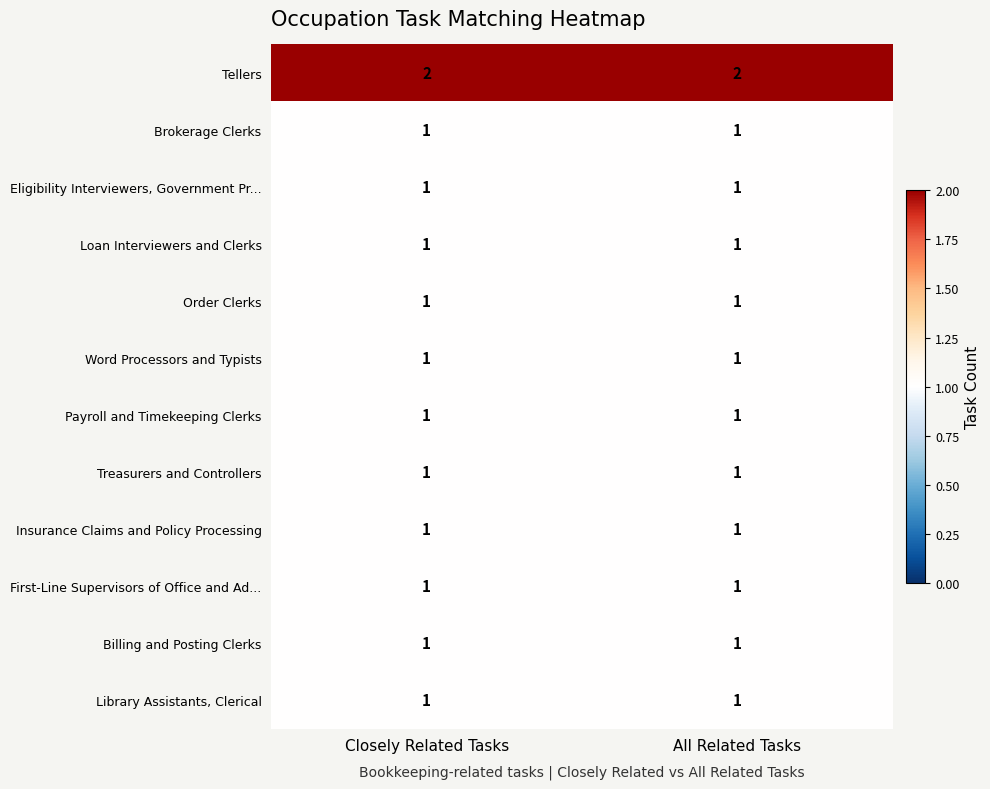

The value of Tellers at All Related Tasks is 2. True or false?

True